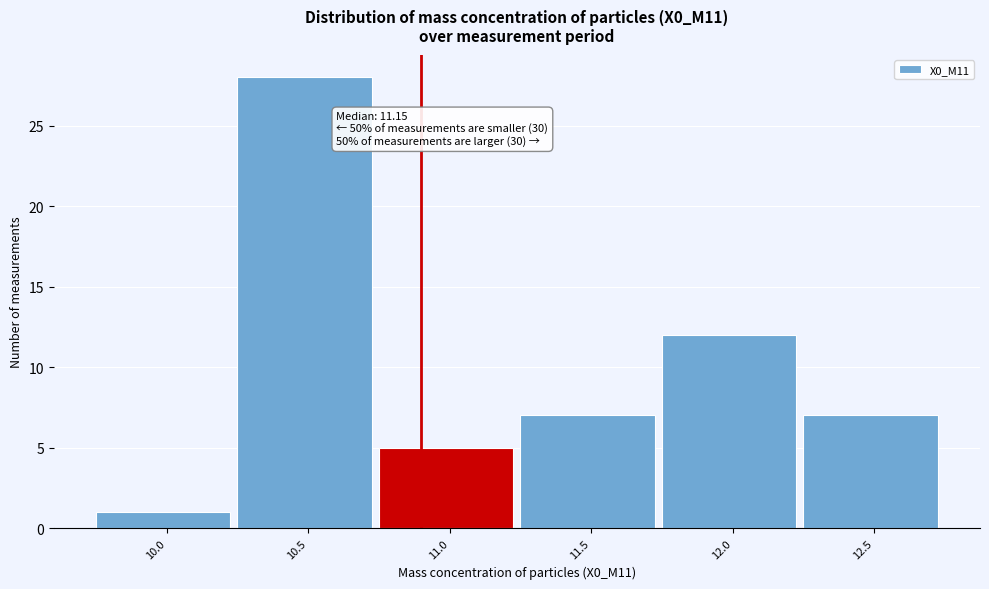

Reading left to right, list all the values displayed in this chart.

1	28	5	7	12	7